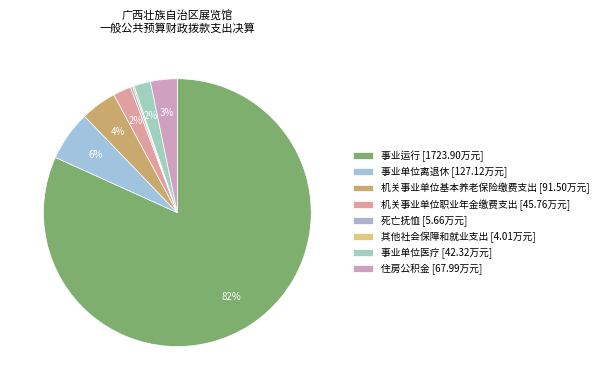

What percentage is NOT represented by 机关事业单位职业年金缴费支出?

97.8%